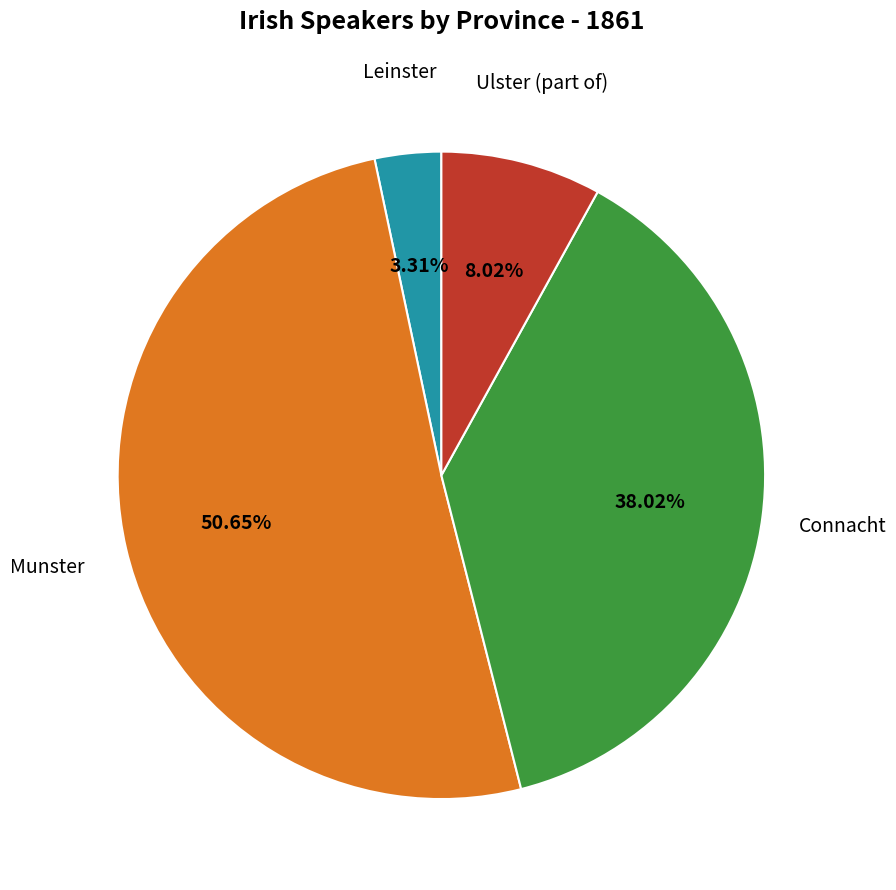

What portion of the pie excludes Ulster (part of)?

92.0%